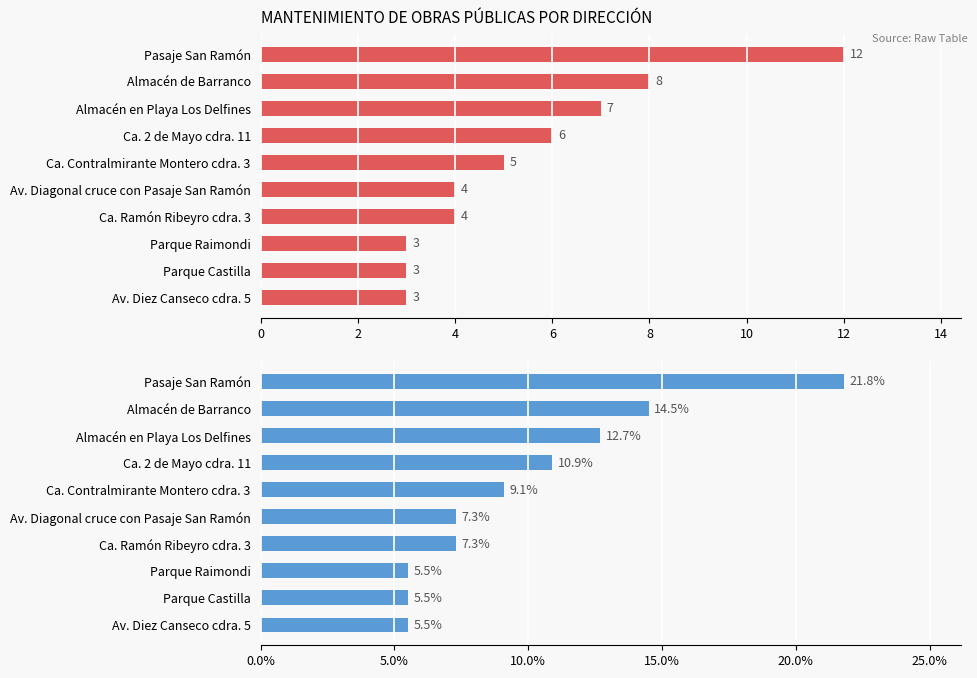

What is the value of the Percentage bar at the 10th from the left?

5.5